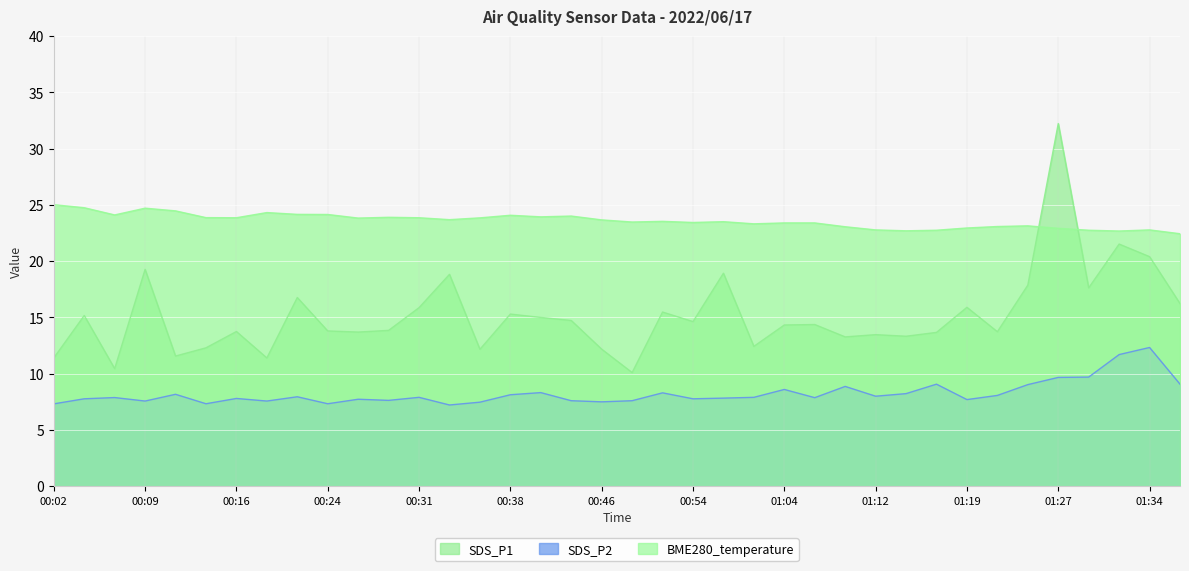

How many interior local valleys does the SDS_P2 series have?

11